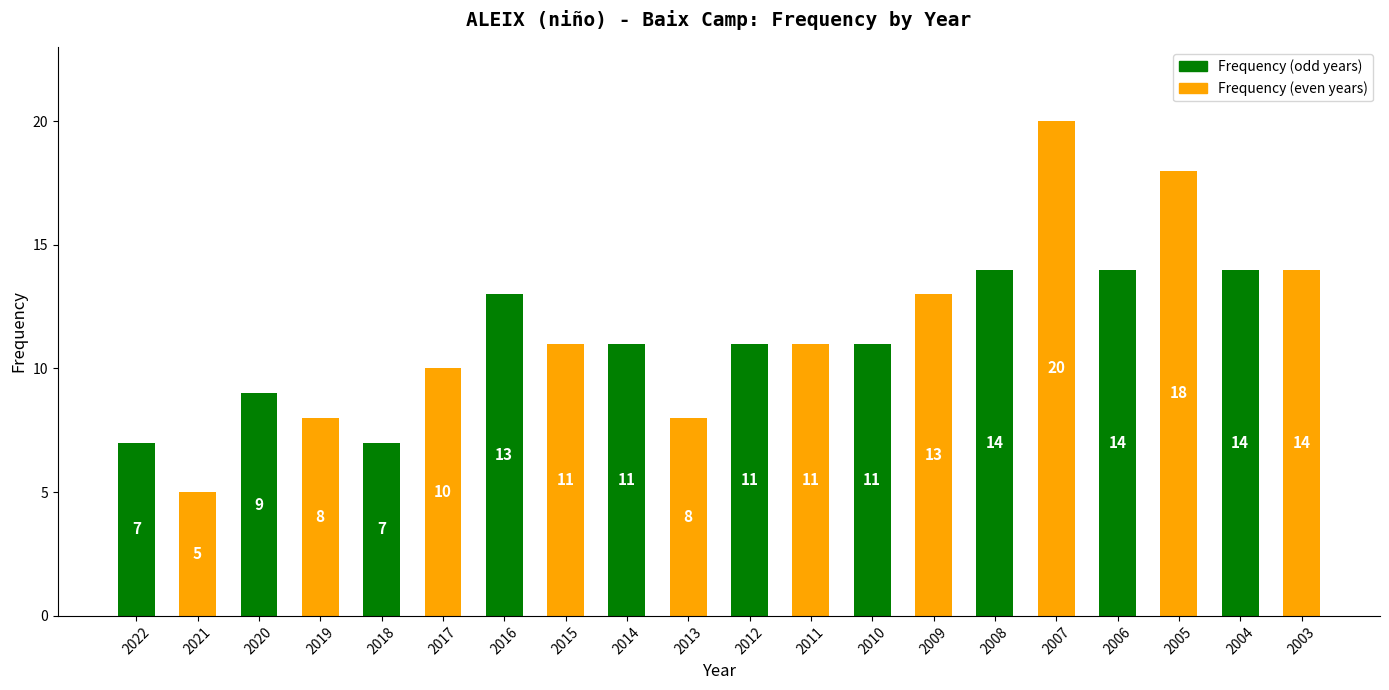

What is the greatest value displayed?

20